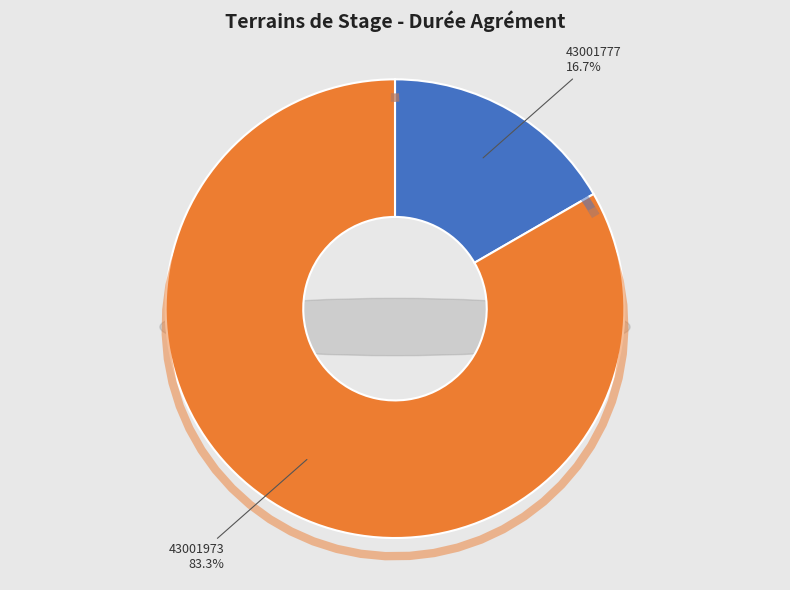

Rank the categories by value from highest to lowest.

43001973, 43001777